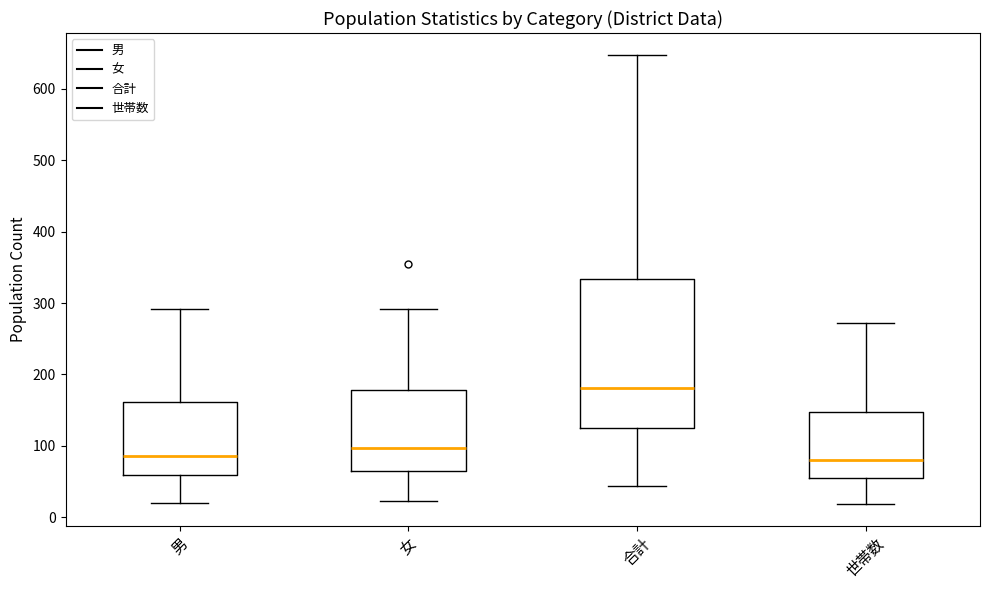

Comparing the boxes themselves (not the whiskers), which one is the tallest?

合計